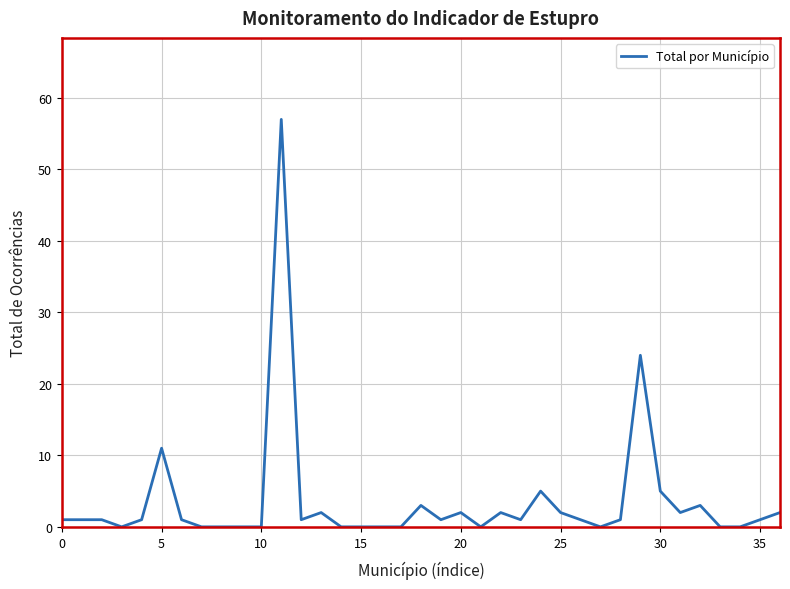

What is the difference between the maximum and minimum values?

57